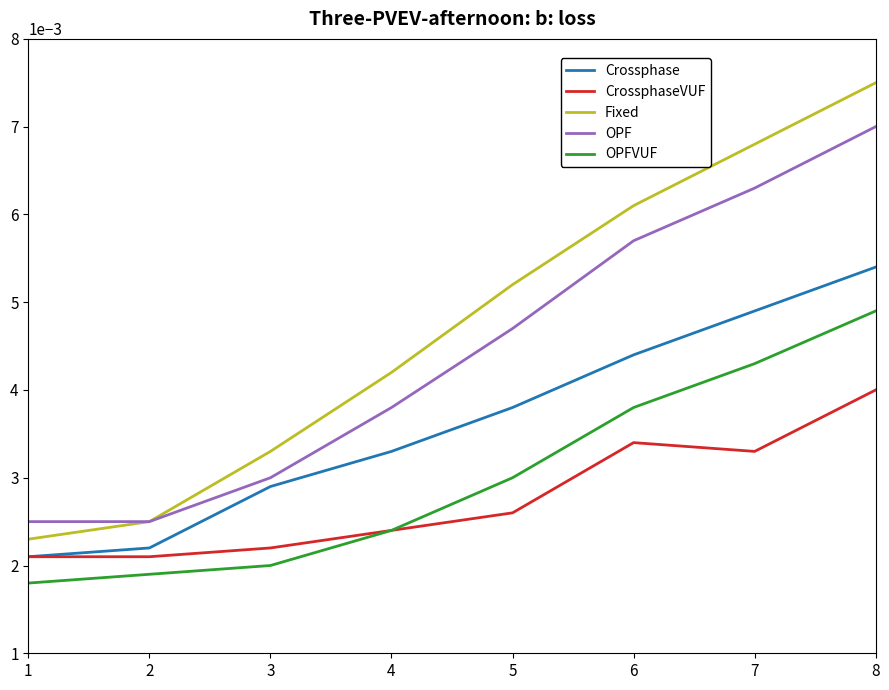

Which label corresponds to the largest value in the chart?

8